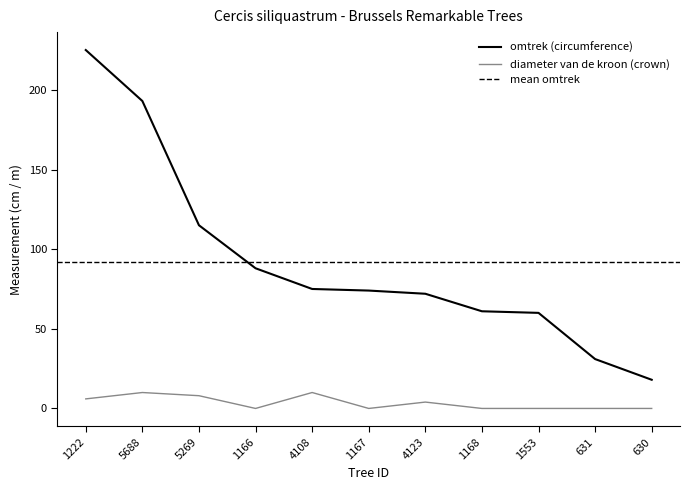

What is the value of the omtrek (circumference) point at the 10th from the left?

31